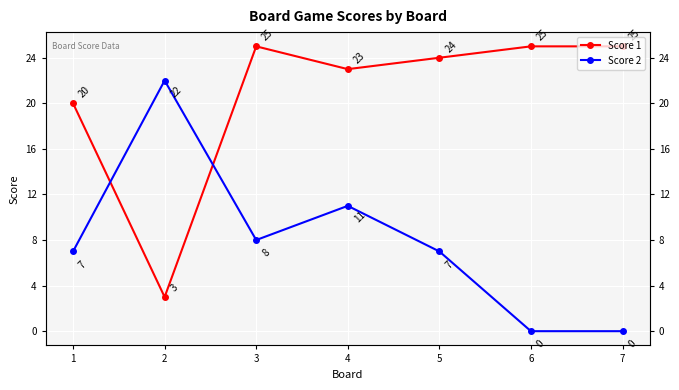

At which category is the sum across all series the highest?

4